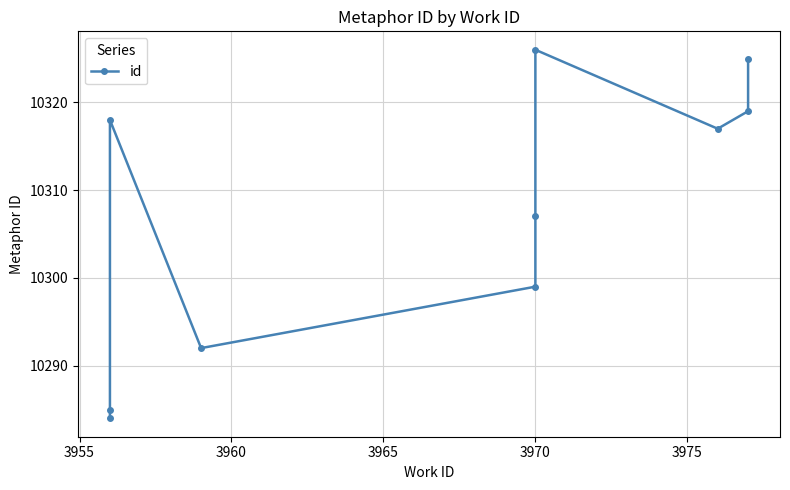

Does the chart have visible grid lines?

Yes